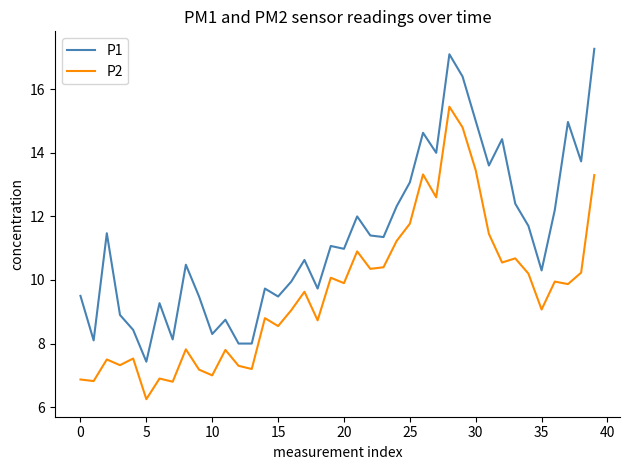

True or false: P2 and P1 intersect in this chart.

False